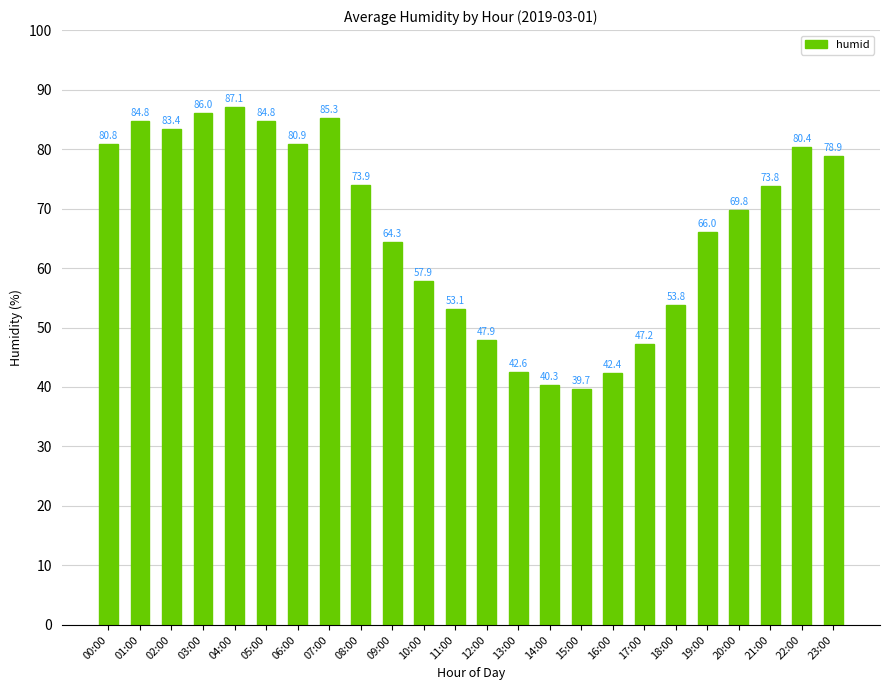

True or false: the data shows 57.9 at 10:00.

True